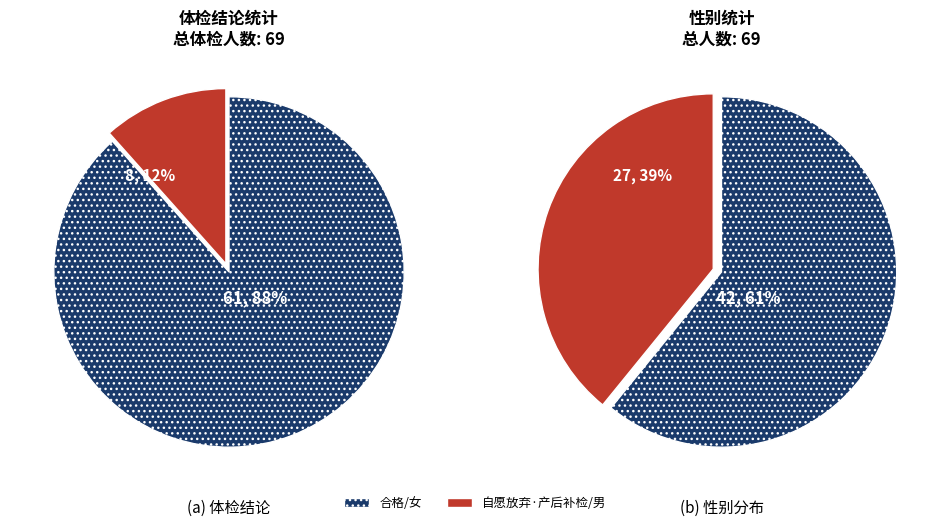

Do 自愿放弃 and 产后补检 together represent more than half of the pie?

No